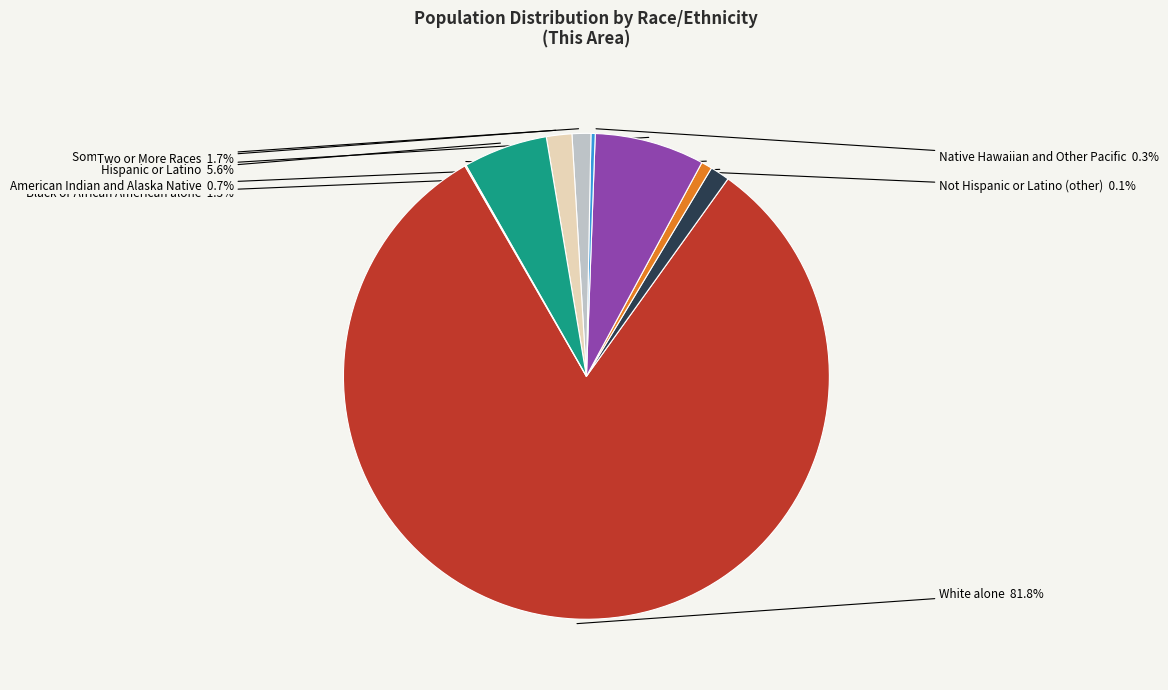

Which slice represents more than half of the pie?

White alone